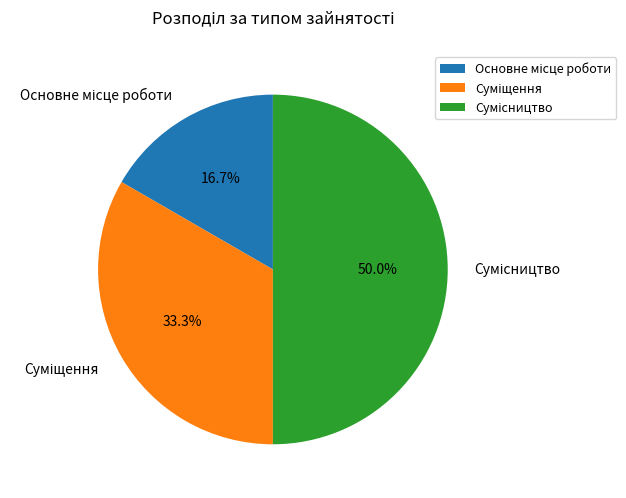

Is the sum of Сумісництво and Основне місце роботи greater than half?

Yes